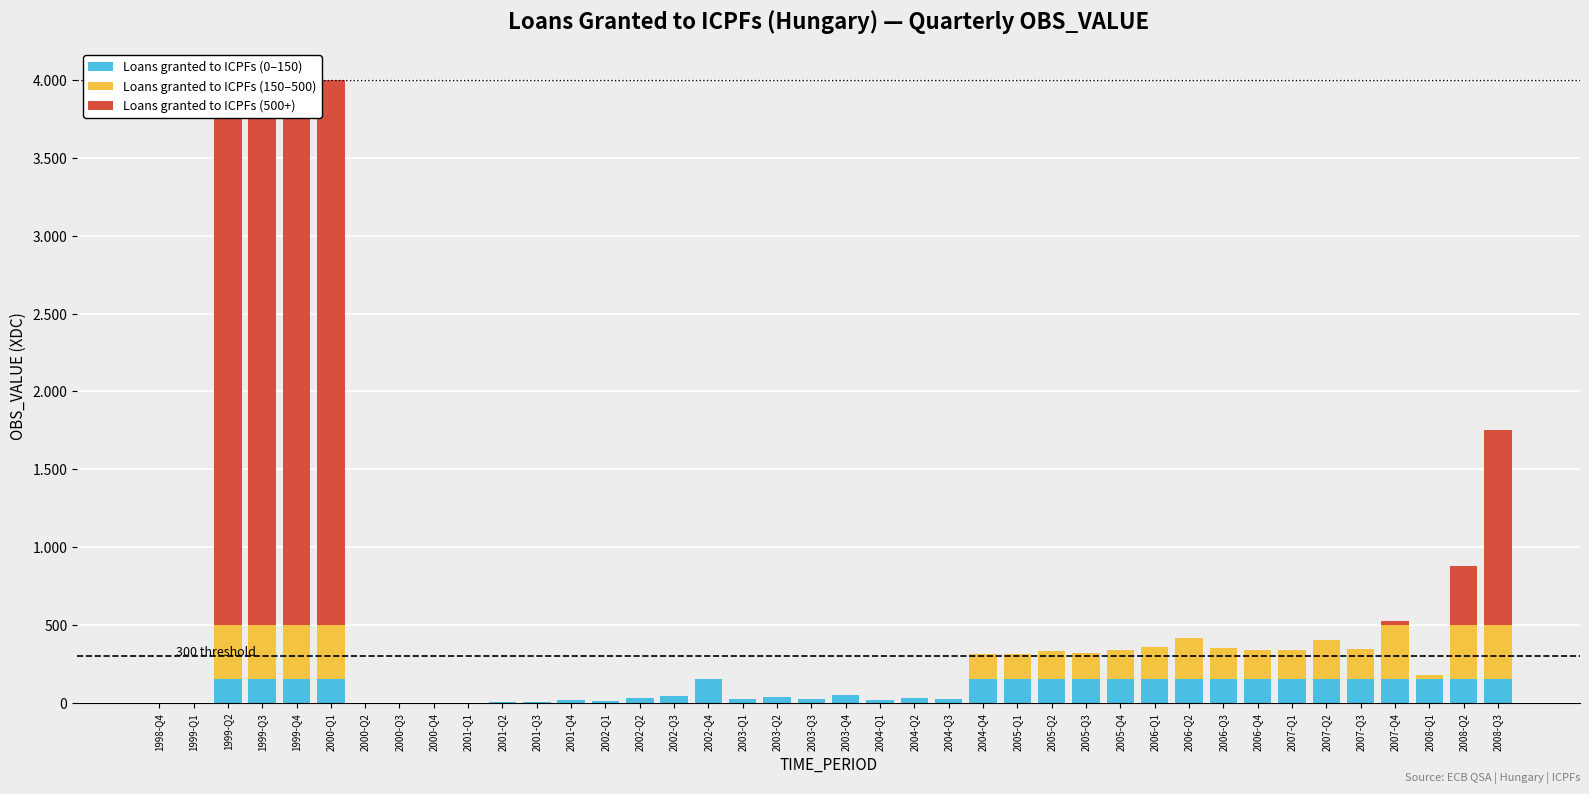

Reading left to right, transcribe all the data shown in this chart.

Loans granted to ICPFs (0–150): 1998-Q4=0	1999-Q1=0	1999-Q2=150	1999-Q3=150	1999-Q4=150	2000-Q1=150	2000-Q2=0	2000-Q3=0	2000-Q4=0	2001-Q1=0	2001-Q2=4	2001-Q3=7	2001-Q4=14	2002-Q1=13	2002-Q2=29	2002-Q3=40	2002-Q4=150	2003-Q1=22	2003-Q2=33	2003-Q3=24	2003-Q4=48	2004-Q1=15	2004-Q2=27	2004-Q3=20	2004-Q4=150	2005-Q1=150	2005-Q2=150	2005-Q3=150	2005-Q4=150	2006-Q1=150	2006-Q2=150	2006-Q3=150	2006-Q4=150	2007-Q1=150	2007-Q2=150	2007-Q3=150	2007-Q4=150	2008-Q1=150	2008-Q2=150	2008-Q3=150
Loans granted to ICPFs (150–500): 1998-Q4=0	1999-Q1=0	1999-Q2=350	1999-Q3=350	1999-Q4=350	2000-Q1=350	2000-Q2=0	2000-Q3=0	2000-Q4=0	2001-Q1=0	2001-Q2=0	2001-Q3=0	2001-Q4=0	2002-Q1=0	2002-Q2=0	2002-Q3=0	2002-Q4=0	2003-Q1=0	2003-Q2=0	2003-Q3=0	2003-Q4=0	2004-Q1=0	2004-Q2=0	2004-Q3=0	2004-Q4=161	2005-Q1=164	2005-Q2=182	2005-Q3=172	2005-Q4=188	2006-Q1=206	2006-Q2=265	2006-Q3=203	2006-Q4=189	2007-Q1=185	2007-Q2=253	2007-Q3=192	2007-Q4=350	2008-Q1=26	2008-Q2=350	2008-Q3=350
Loans granted to ICPFs (500+): 1998-Q4=0	1999-Q1=0	1999-Q2=3500	1999-Q3=3500	1999-Q4=3500	2000-Q1=3500	2000-Q2=0	2000-Q3=0	2000-Q4=0	2001-Q1=0	2001-Q2=0	2001-Q3=0	2001-Q4=0	2002-Q1=0	2002-Q2=0	2002-Q3=0	2002-Q4=0	2003-Q1=0	2003-Q2=0	2003-Q3=0	2003-Q4=0	2004-Q1=0	2004-Q2=0	2004-Q3=0	2004-Q4=0	2005-Q1=0	2005-Q2=0	2005-Q3=0	2005-Q4=0	2006-Q1=0	2006-Q2=0	2006-Q3=0	2006-Q4=0	2007-Q1=0	2007-Q2=0	2007-Q3=0	2007-Q4=27	2008-Q1=0	2008-Q2=380	2008-Q3=1253